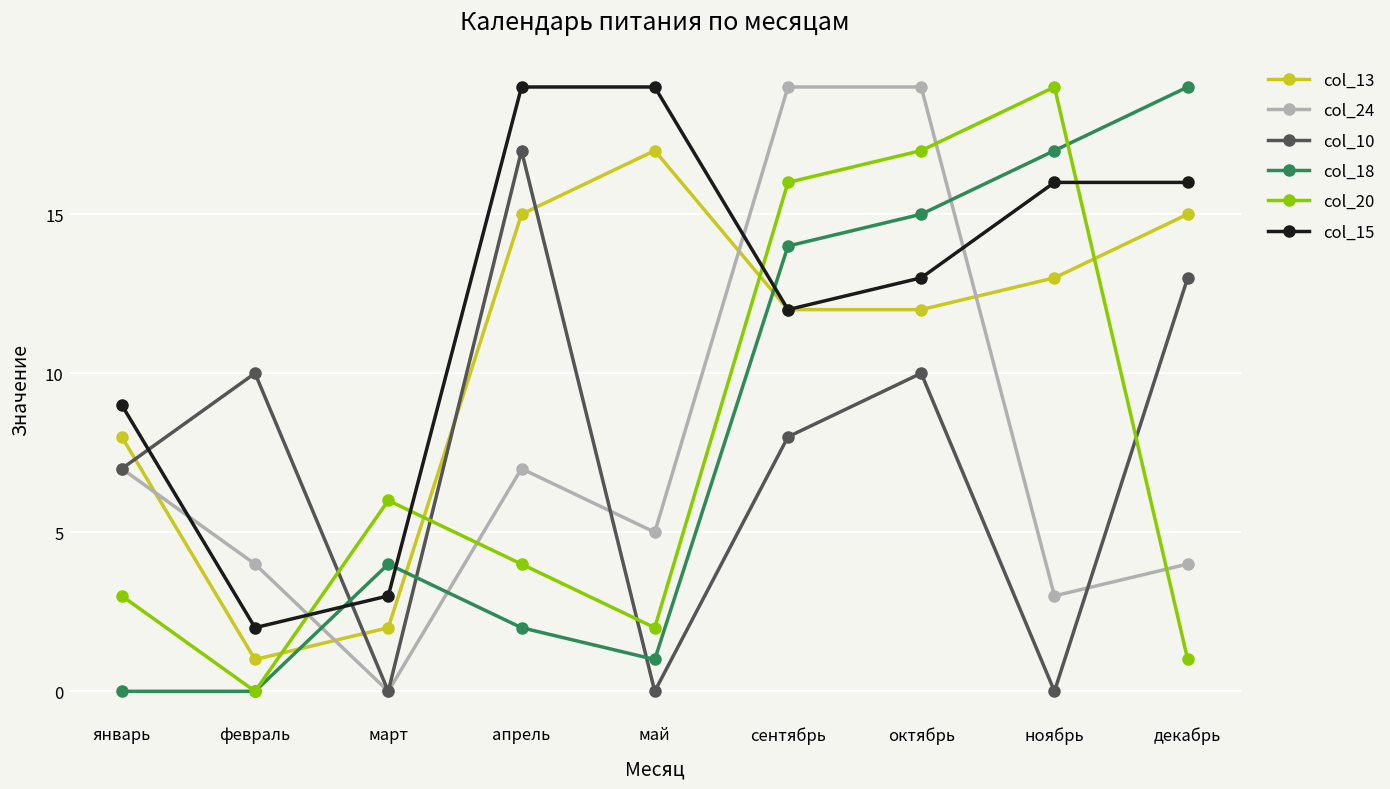

The value of col_20 at апрель is 4. True or false?

True